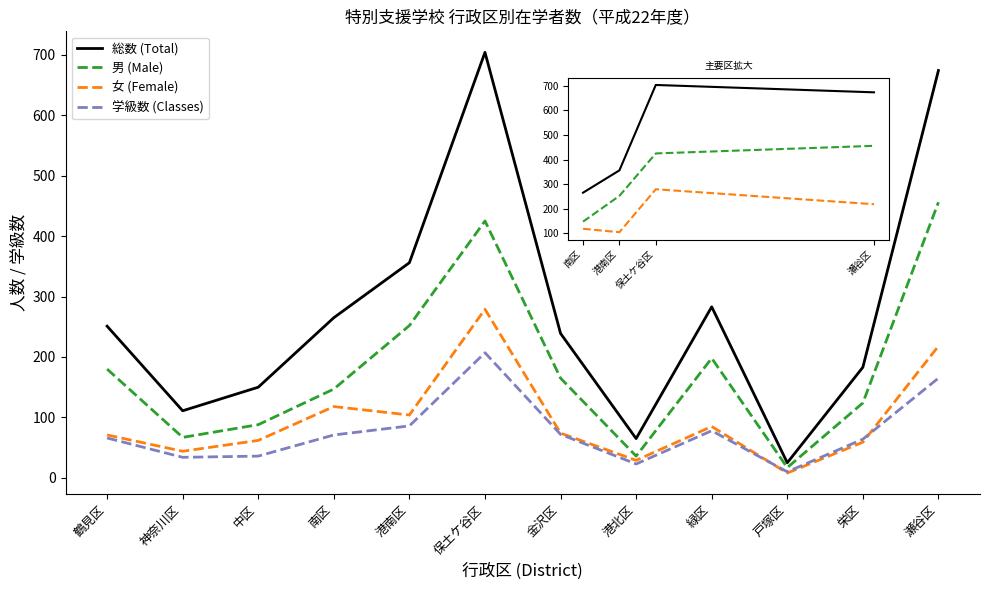

What is the minimum value shown in the chart?

8